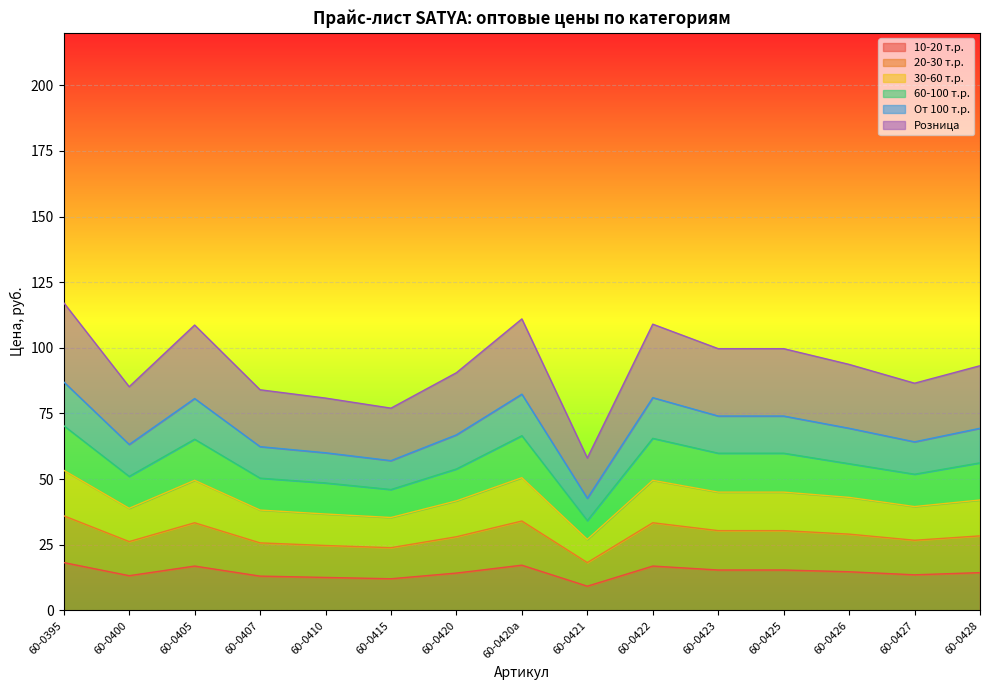

The value of 10-20 т.р. at 60-0421 is 9.2. True or false?

True